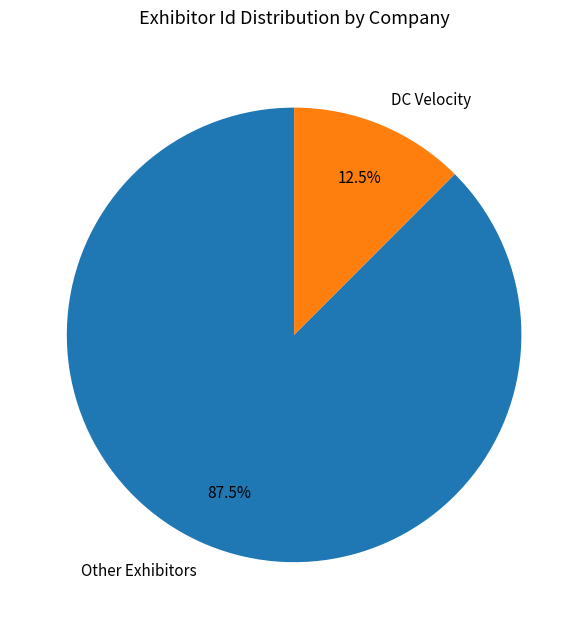

What portion of the pie excludes DC Velocity?

87.5%